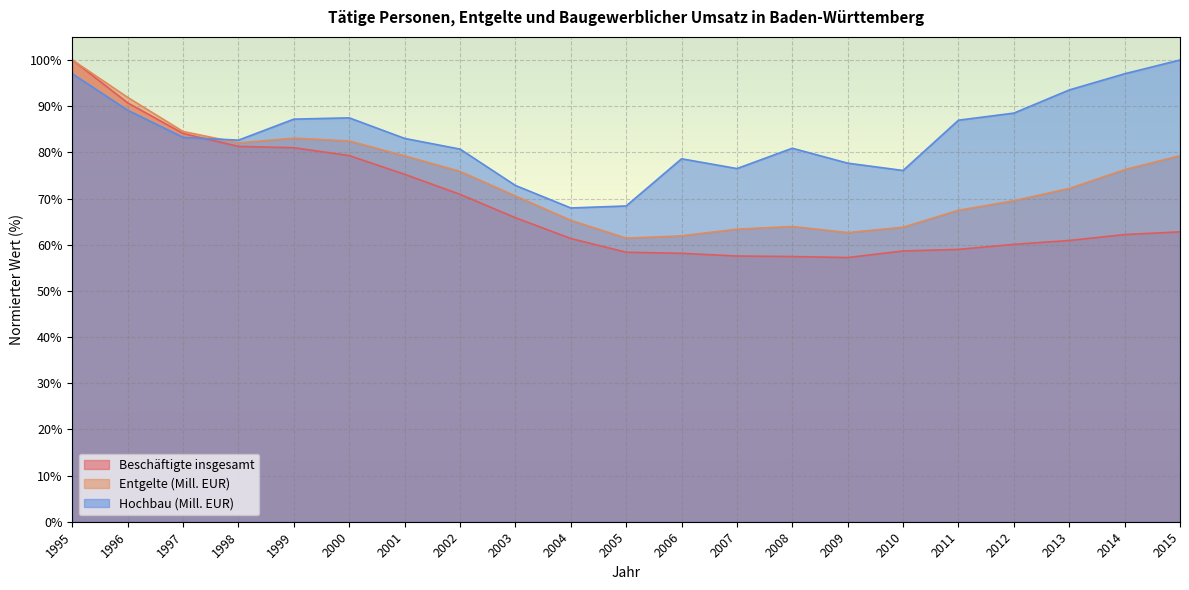

True or false: Entgelte (Mill. EUR) and Beschäftigte insgesamt cross at least once.

False